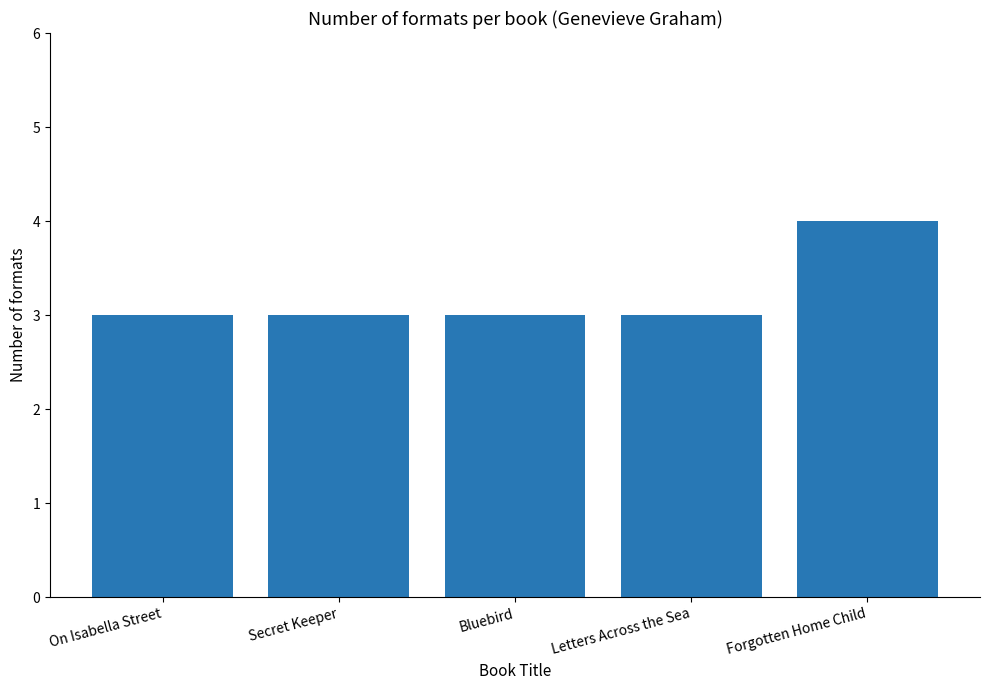

Reading left to right, extract all data points from this chart.

3	3	3	3	4